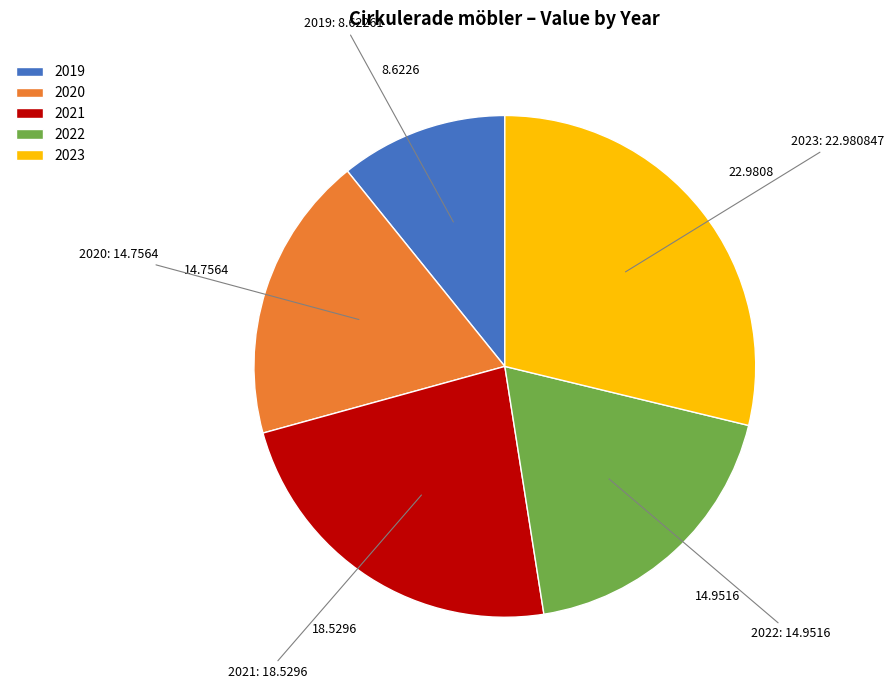

Which has a higher value, 2023 or 2021?

2023